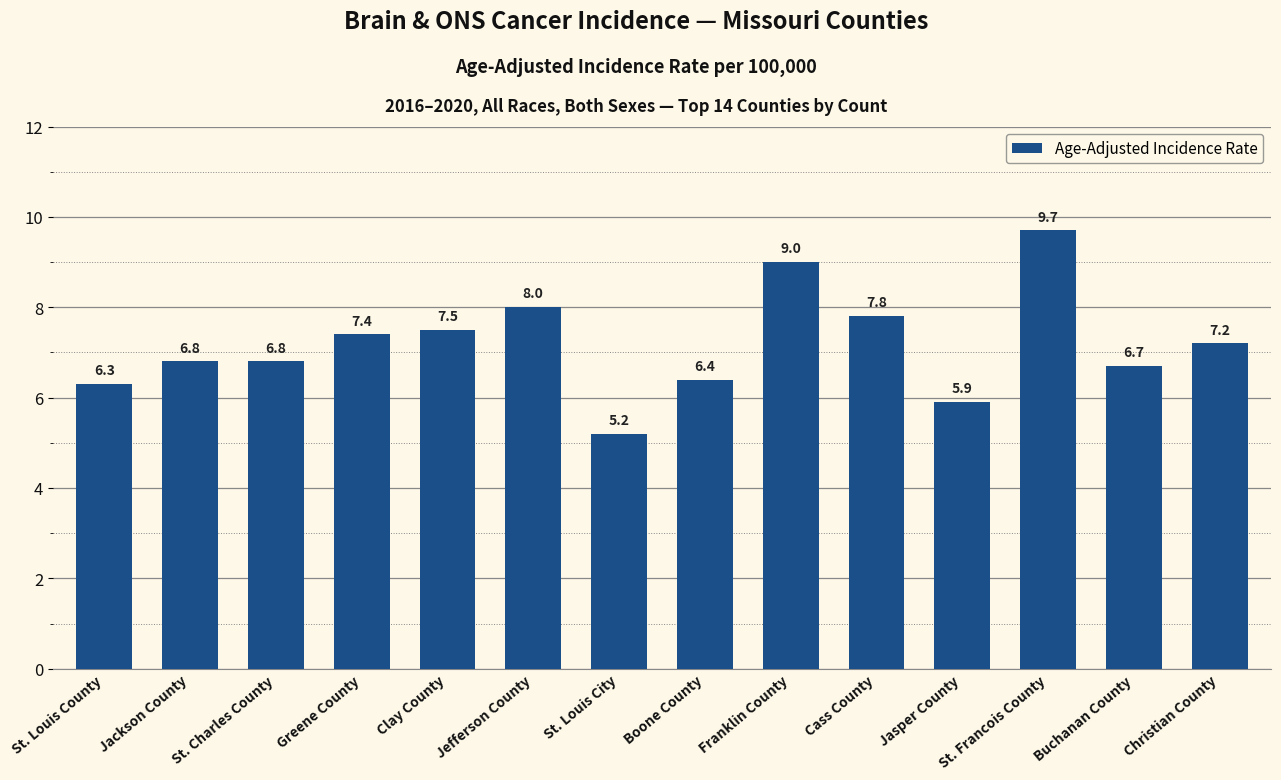

What is the difference between the second highest and second lowest values?

3.1